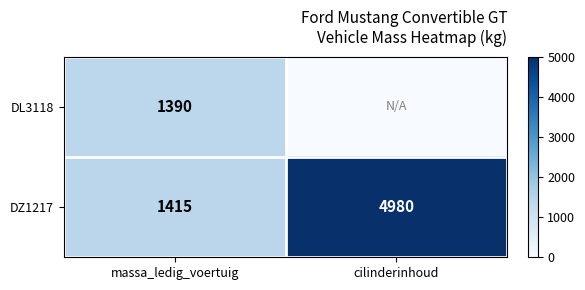

Count the number of categories in the chart.

2